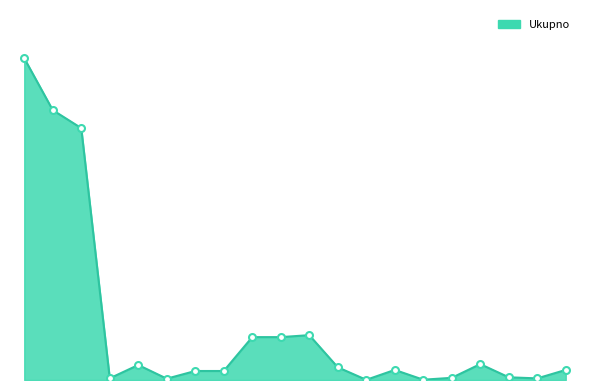

What is the sum of all values?

17772000